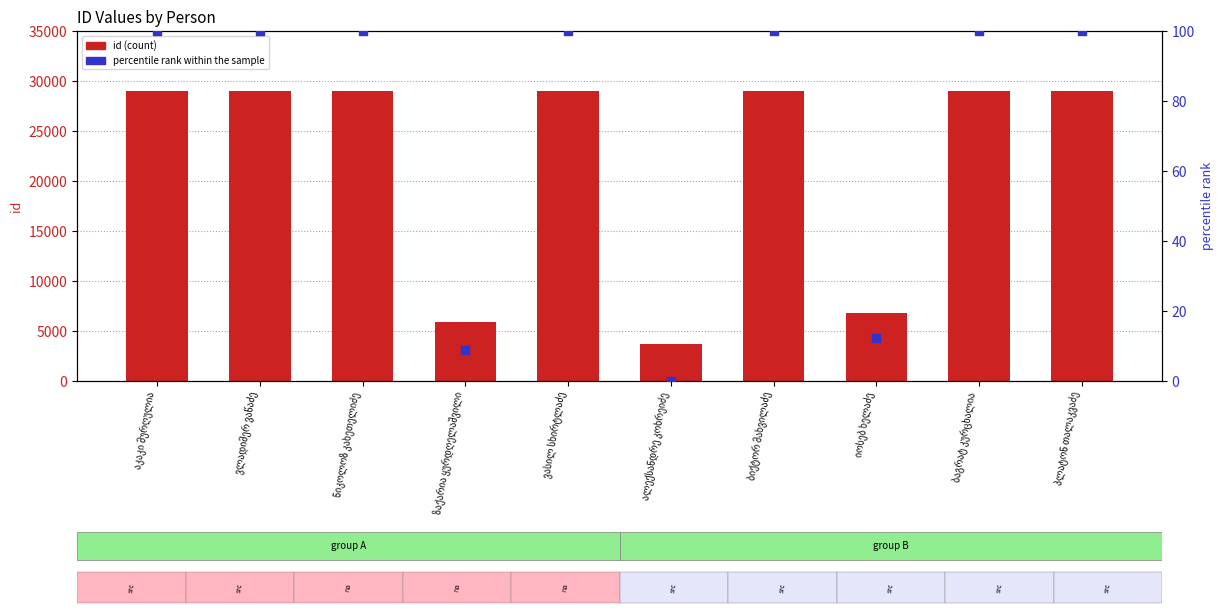

What are all the series names shown in the legend?

id, percentile rank within the sample